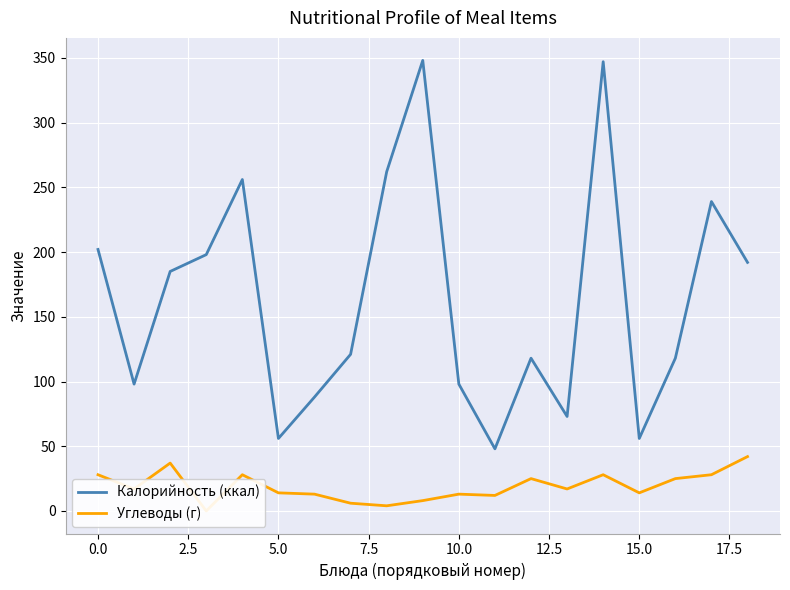

What is the maximum value shown in the chart?

348